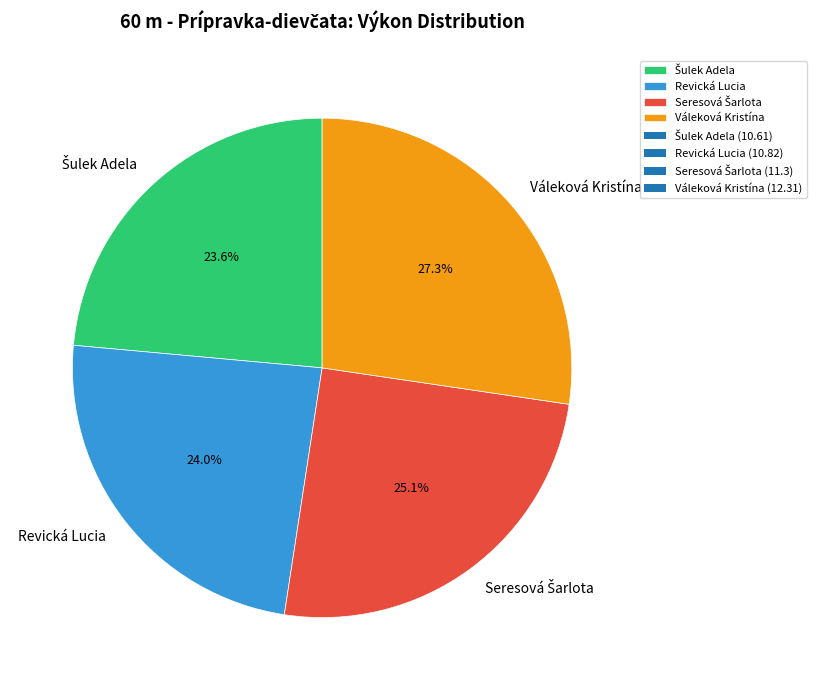

Does any single category account for the majority?

No